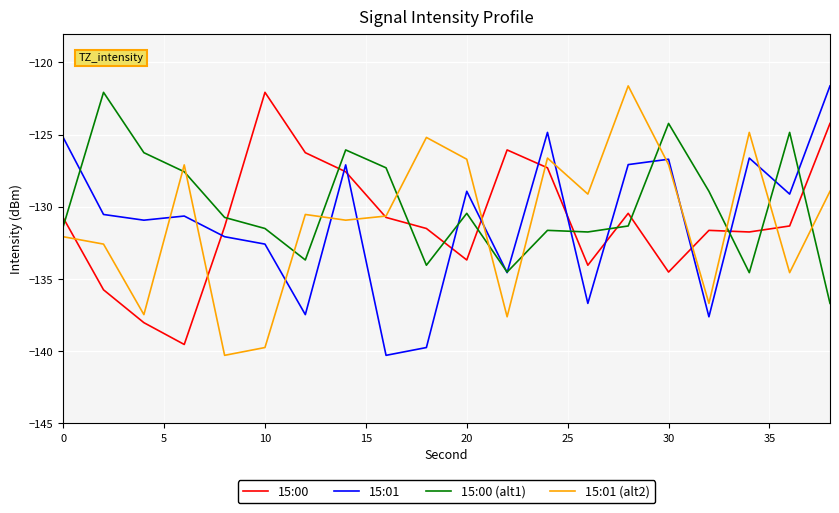

Which series ends up on top after the final intersection of 15:01 (alt2) and 15:00?

15:00